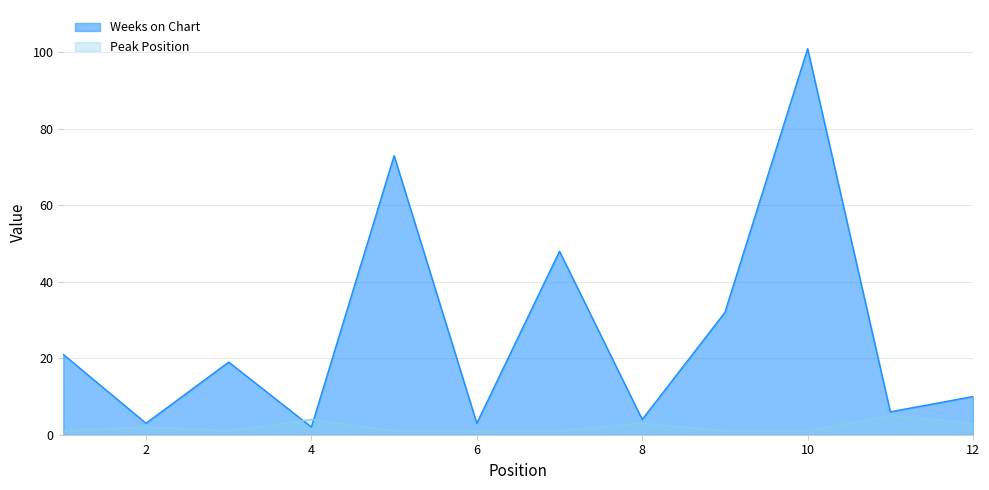

At which label does Weeks on Chart reach its minimum?

4